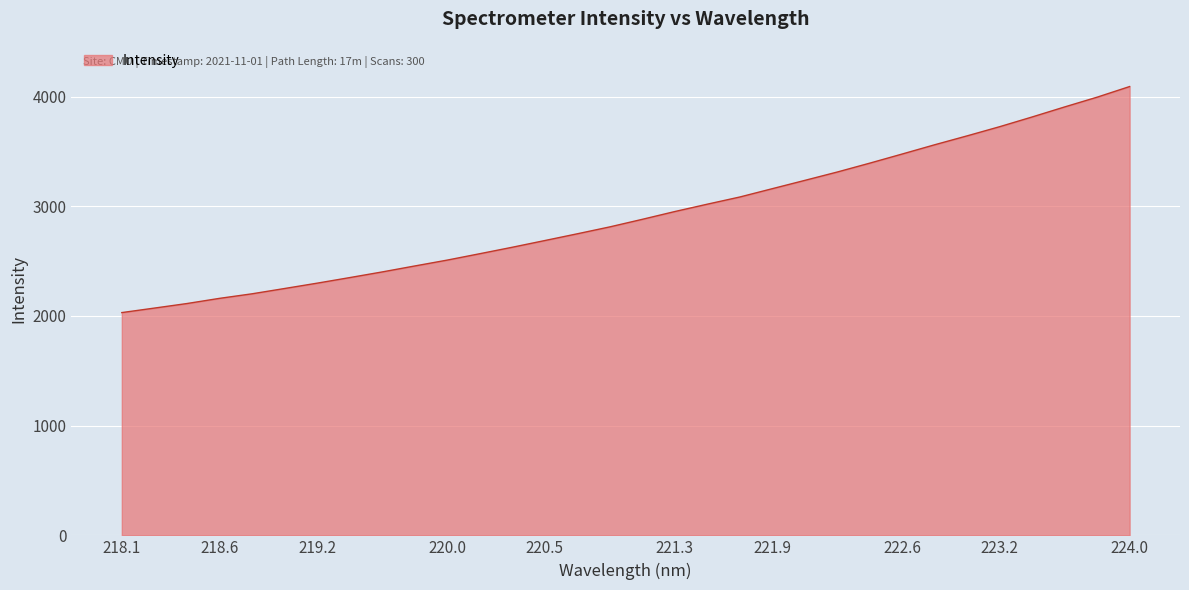

What is the maximum value shown in the chart?

4091.6